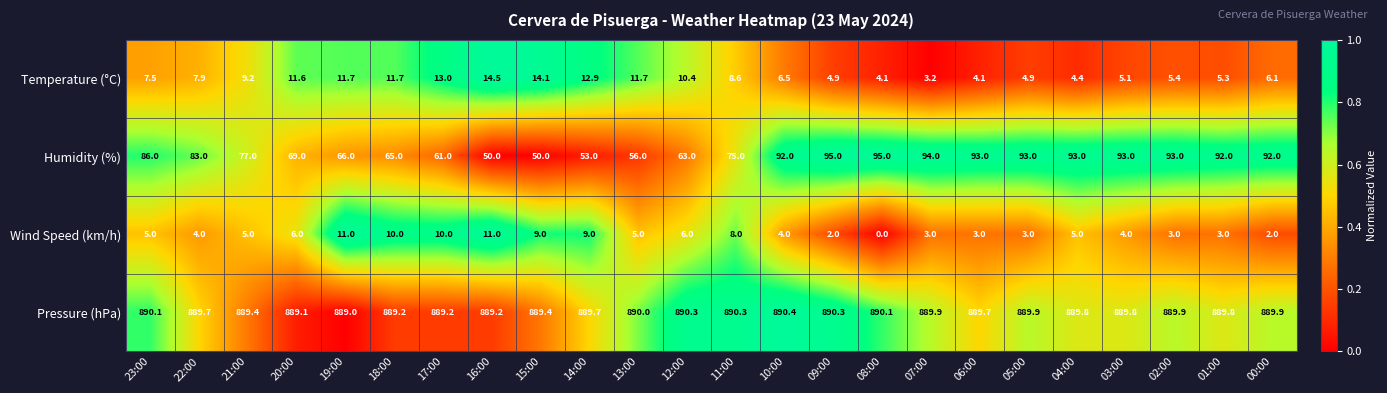

What is the difference between the highest and lowest values at 02:00?

886.9